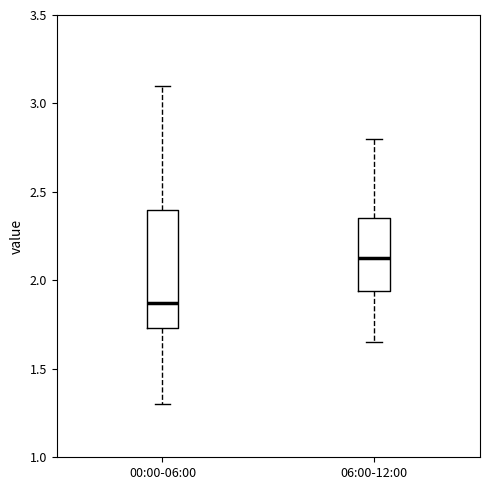

Comparing the boxes themselves (not the whiskers), which one is the tallest?

00:00-06:00